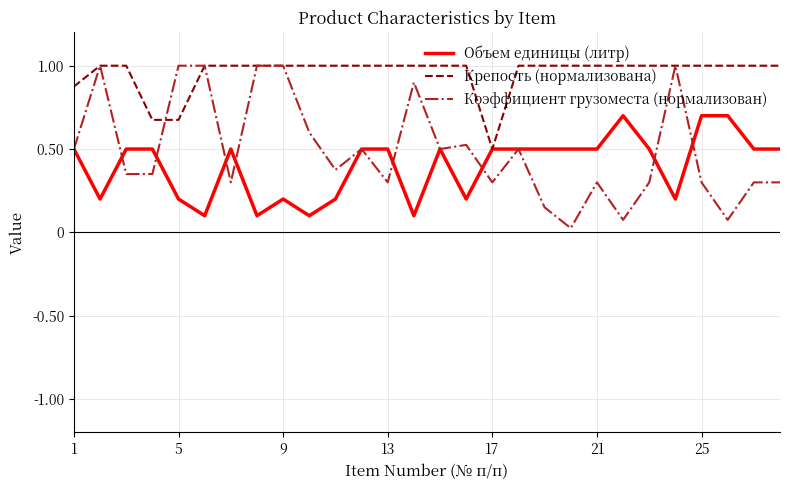

Which series has the widest spread of values?

Коэффициент грузоместа (нормализован)